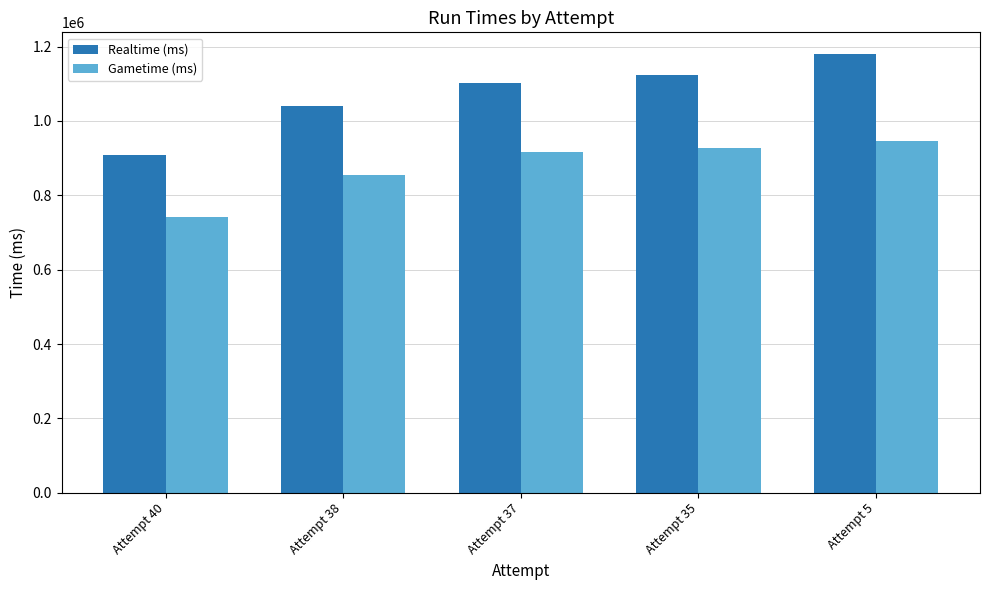

What is the spread (max minus min) of values at Attempt 40?

167993